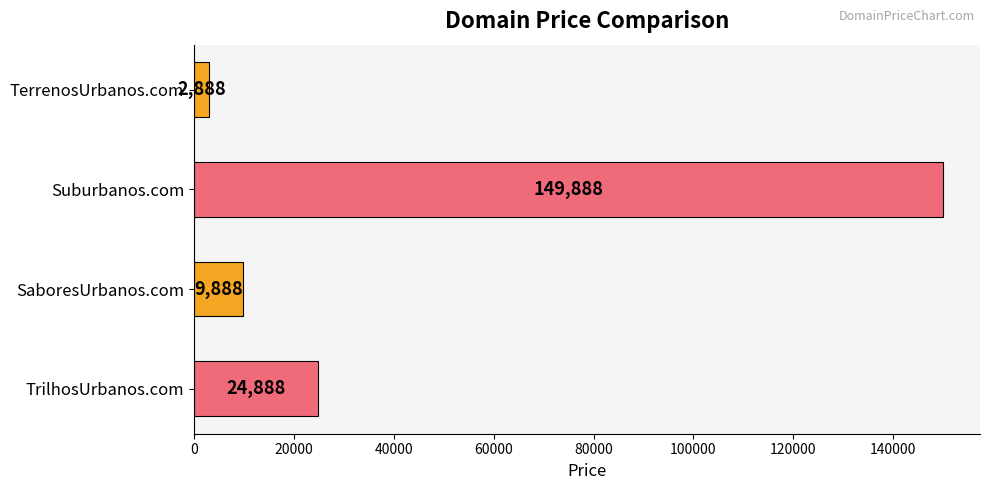

The chart shows a value of 149888 at Suburbanos.com. True or false?

True